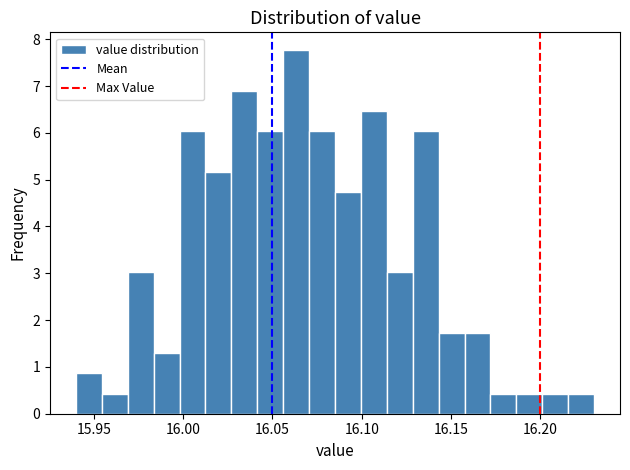

Around what value on the x-axis is the tallest bar? Give the approximate position of its centre, as read against the axis.

16.065